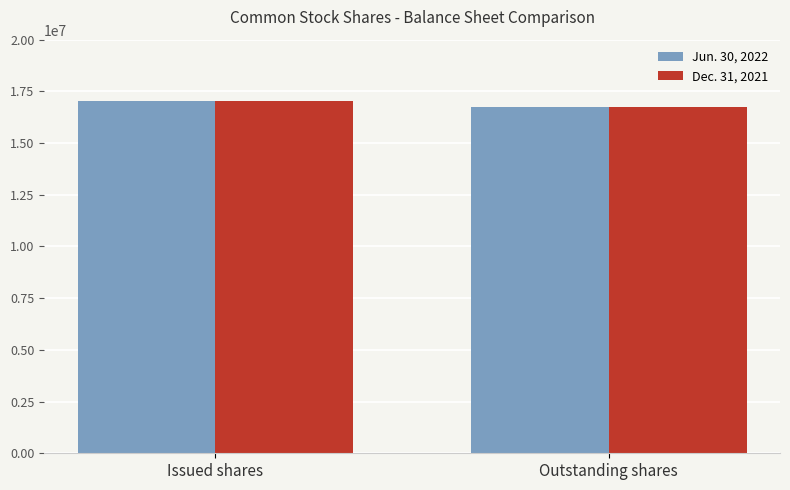

At how many categories does at least one series exceed 17044415?

1